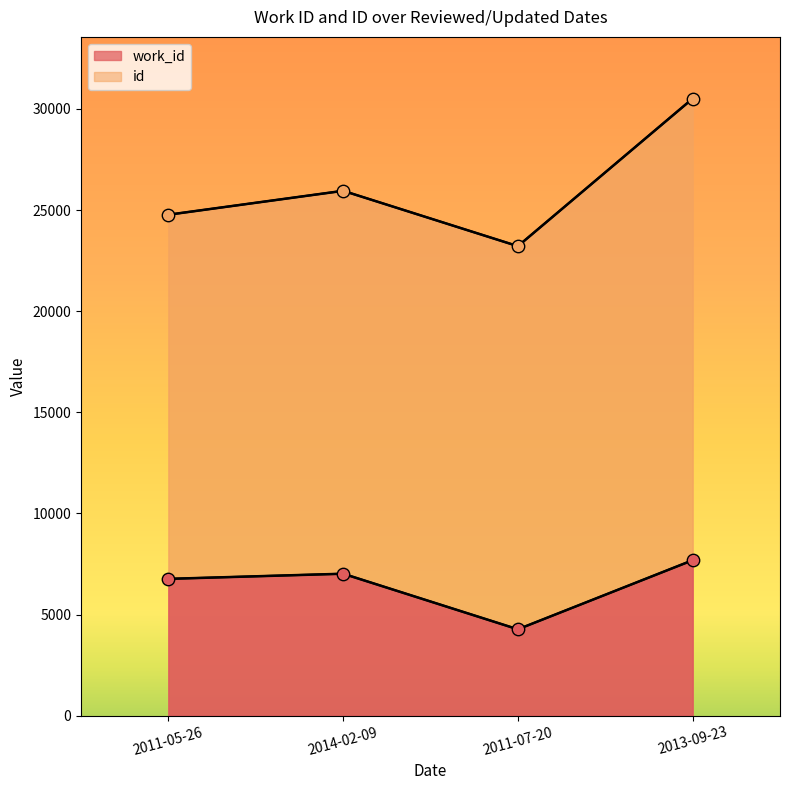

What is the total value across all series at 2014-02-09?

32974